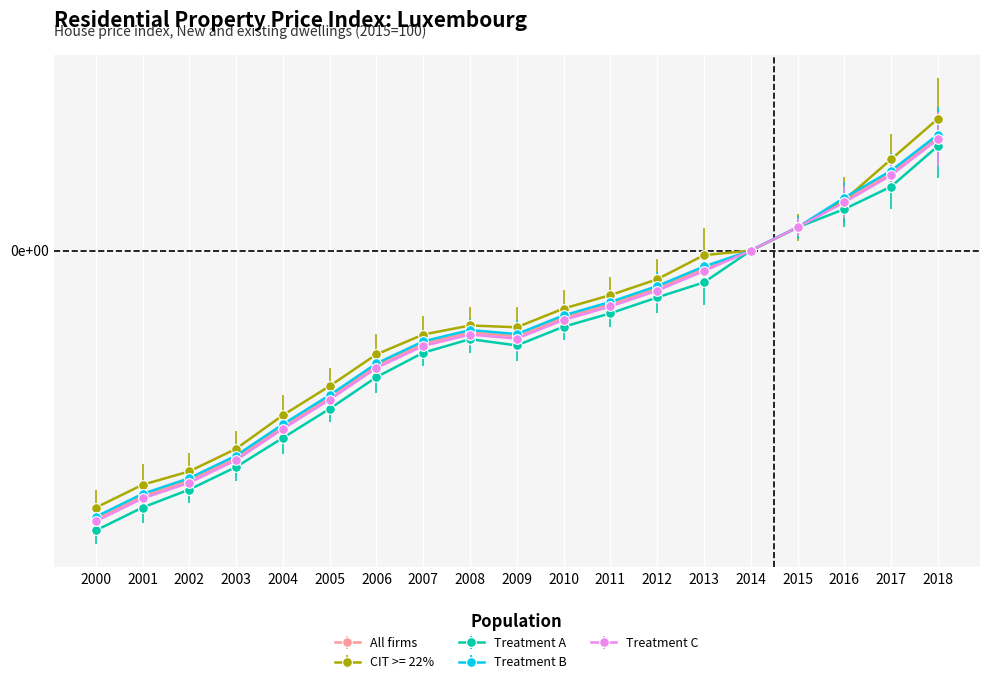

In Treatment C, how many points are higher than both neighbors (excluding endpoints)?

1